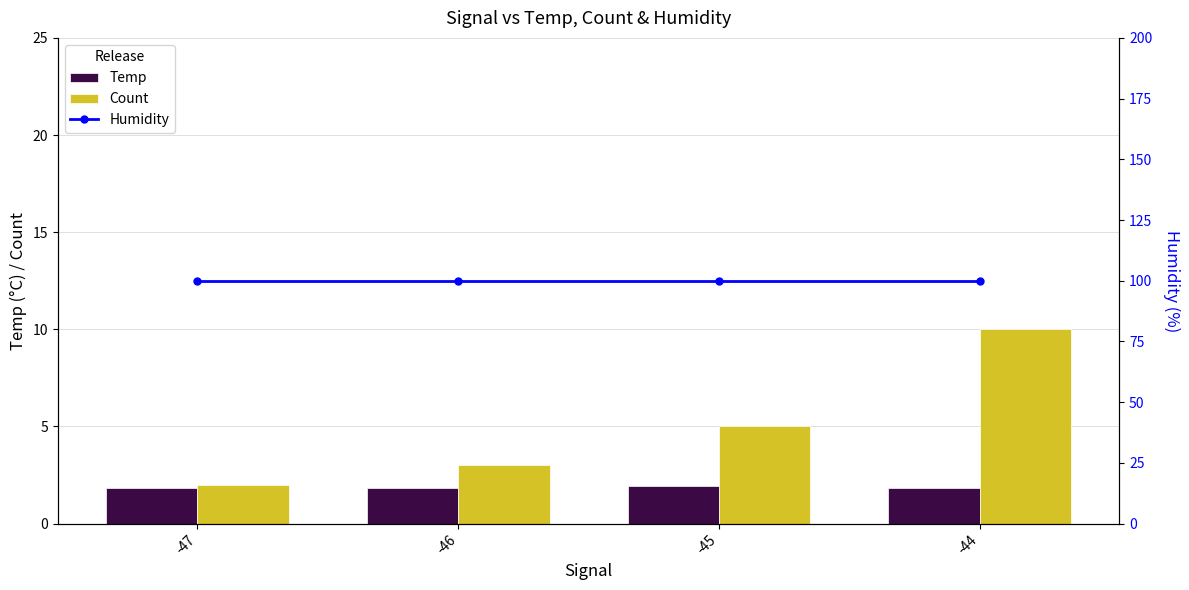

Is the value of Temp at -46 greater than the value of Count at -47?

No